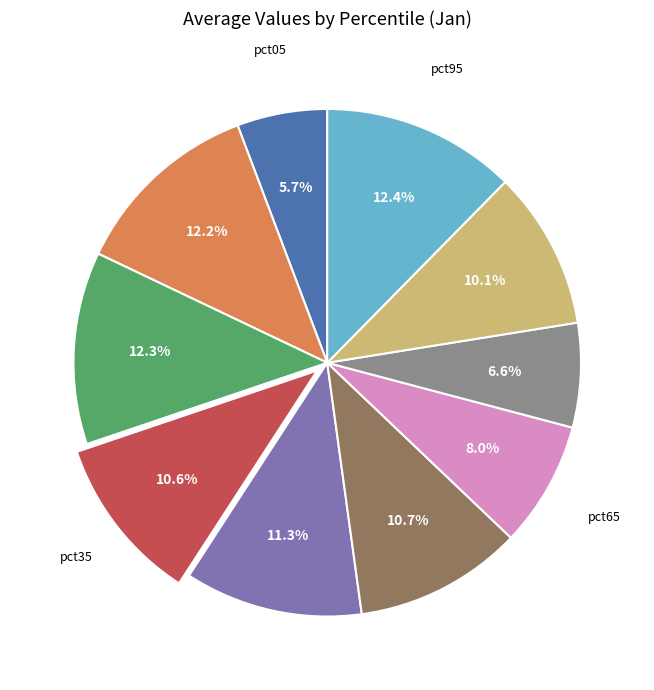

Rank the categories by value from lowest to highest.

pct05, pct75, pct65, pct85, pct35, pct55, pct45, pct15, pct25, pct95